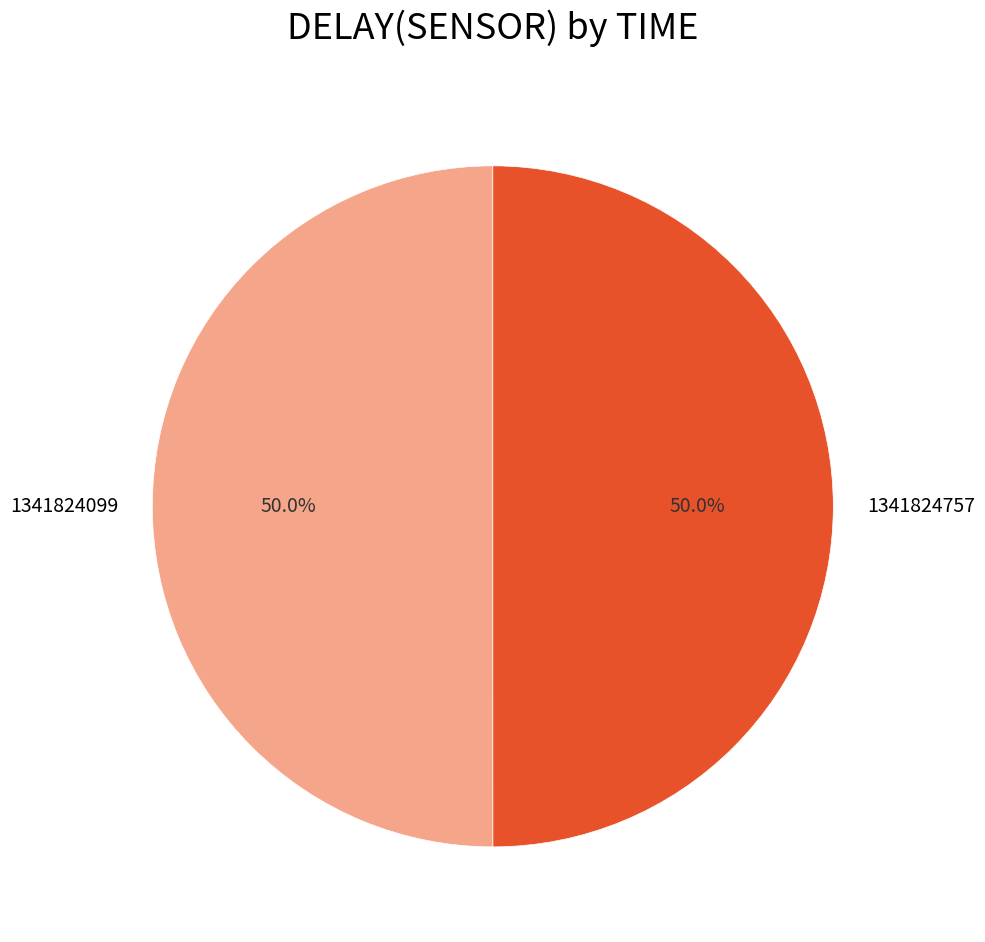

What percentage is the 1341824757 slice, to the nearest percent?

50%